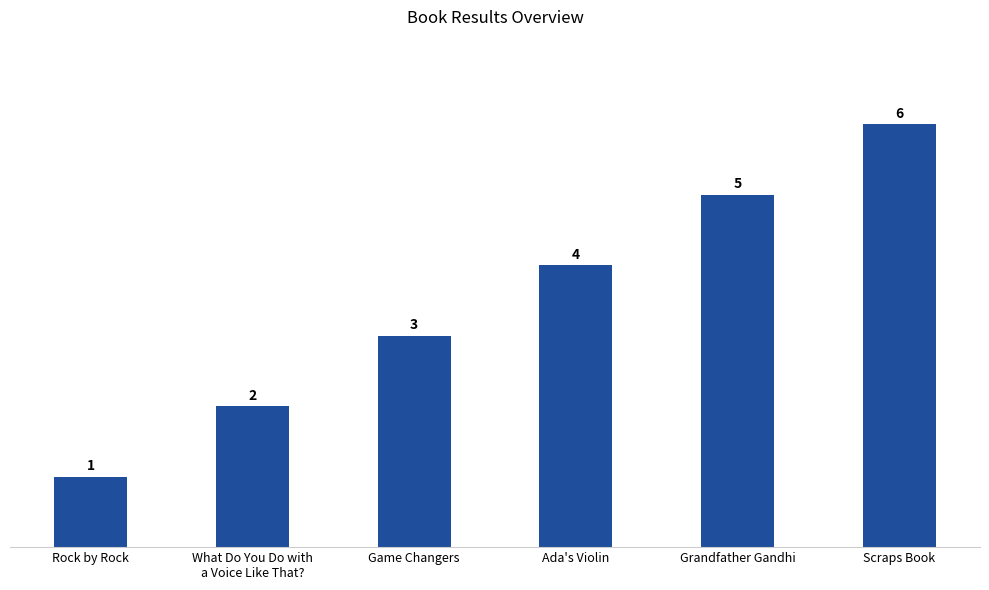

Where is the data nearest to the value 3?

Game Changers